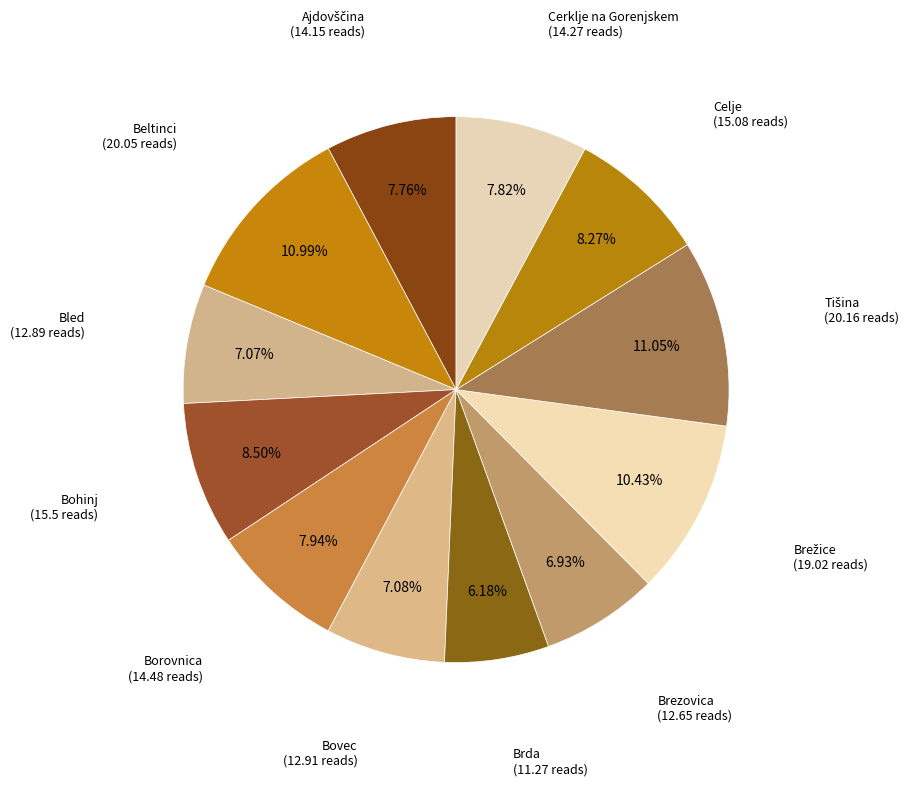

Is there a majority slice in this chart?

No